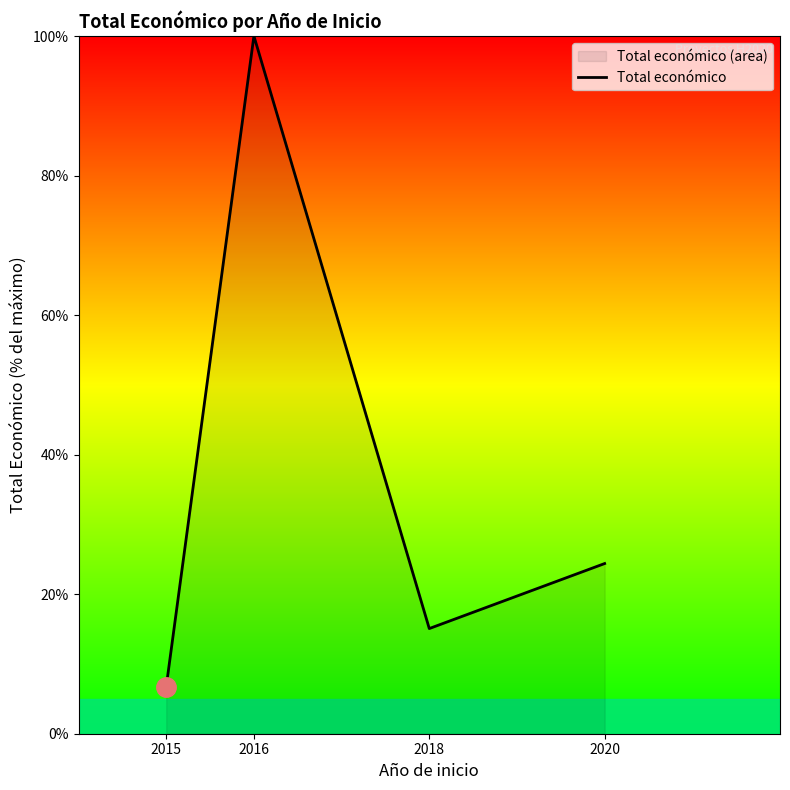

What is the value of the 1st point from the left?

6.7